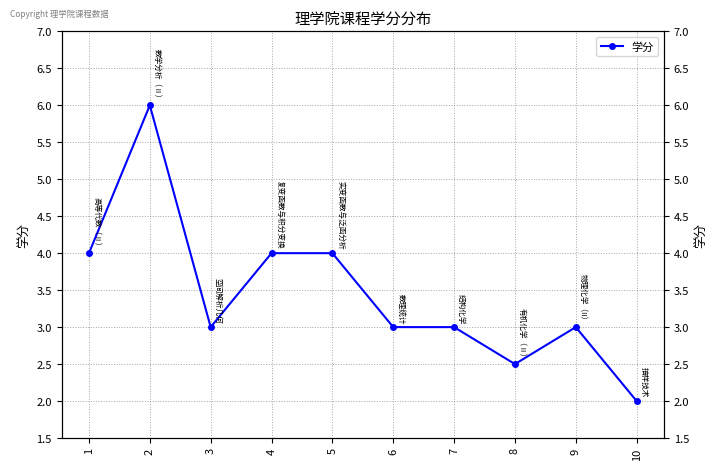

What is the value of the 3rd point from the left?

3.0